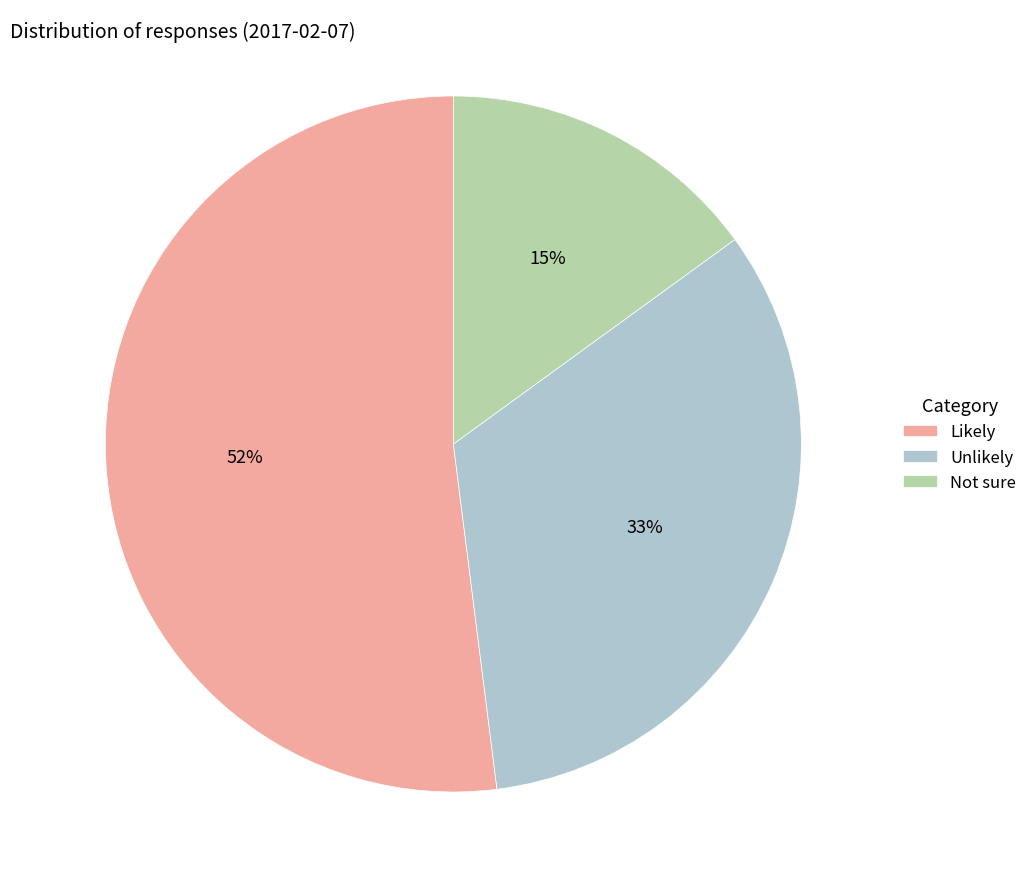

How many slices are in this pie chart?

3